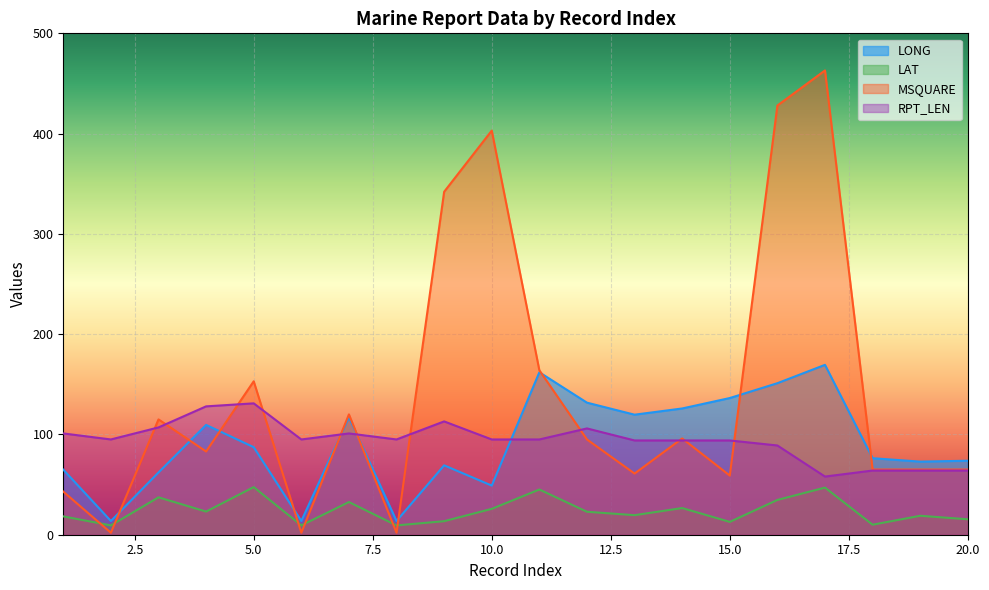

What is the sum of the MSQUARE values at 3 and 11?

279.0